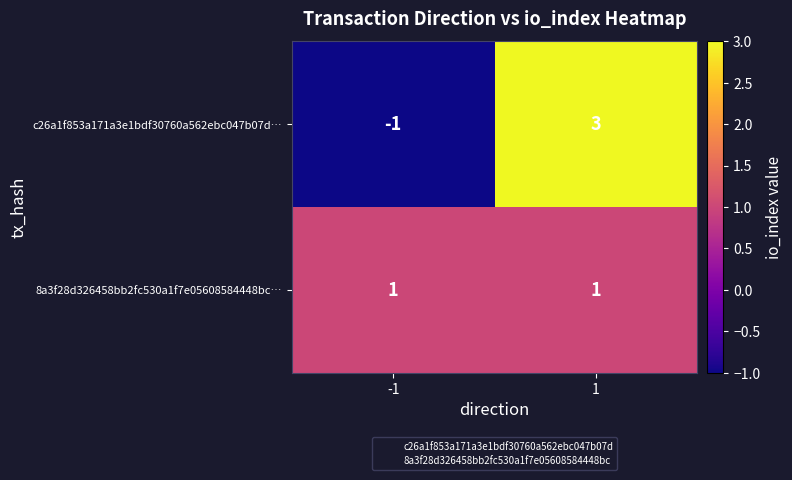

The c26a1f853a171a3e1bdf30760a562ebc047b07d… series shows 3 at 1. True or false?

True